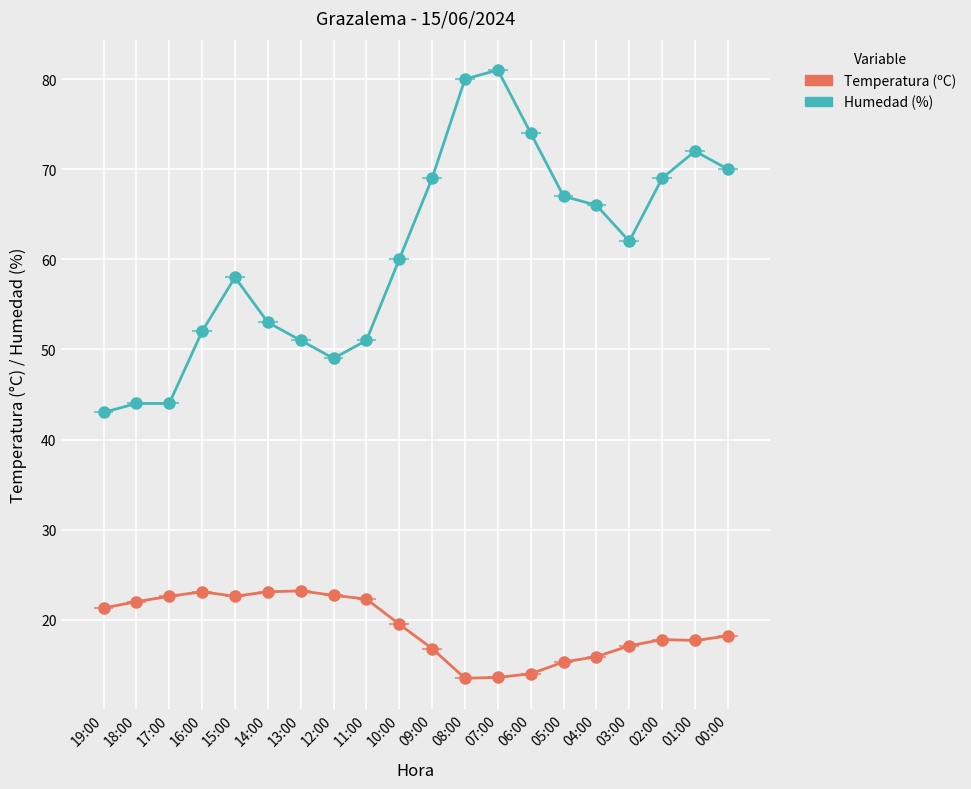

At which category is the sum across all series the highest?

07:00